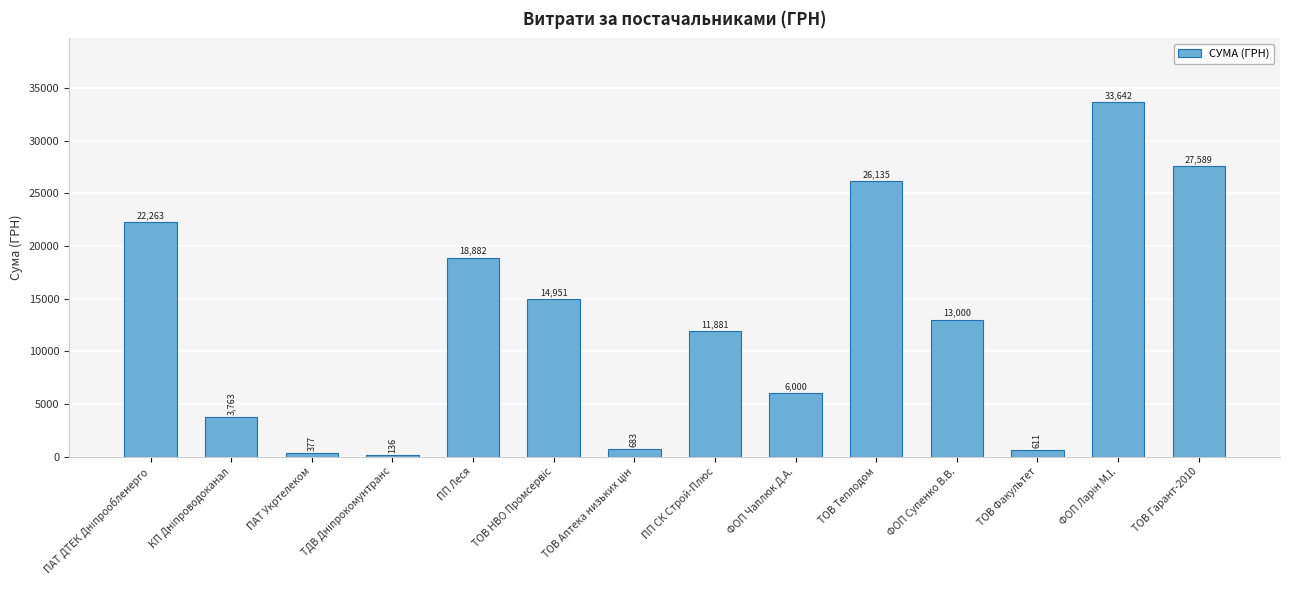

What is the difference between the maximum and minimum values?

33506.0